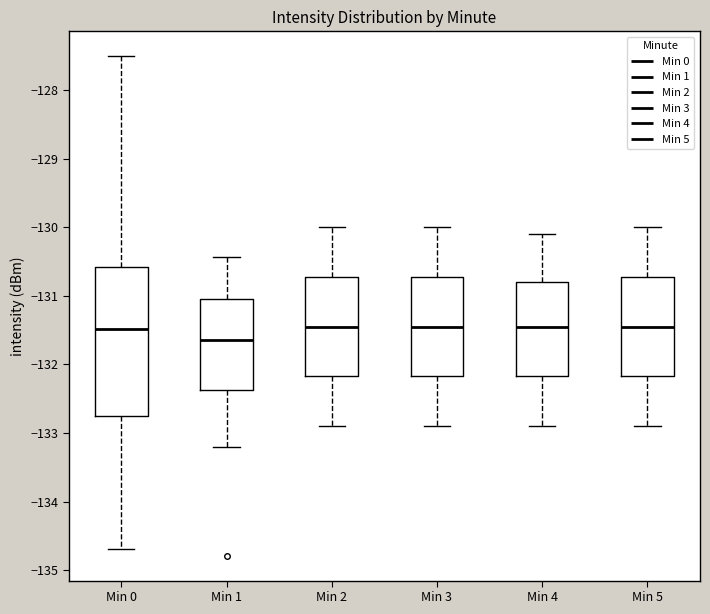

Comparing the boxes themselves (not the whiskers), which one is the tallest?

Min 0